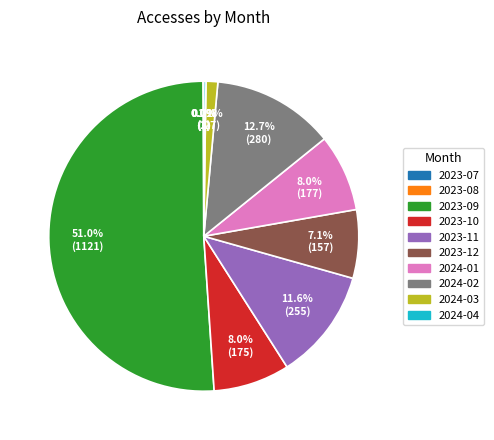

Which slice represents more than half of the pie?

2023-09